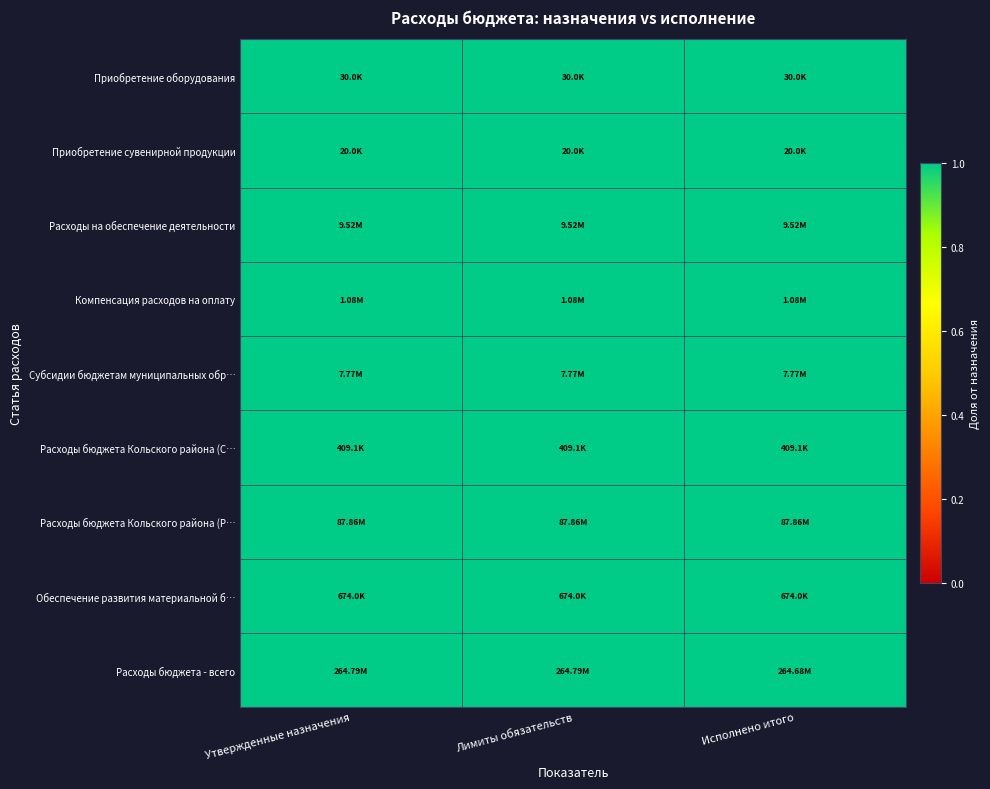

At which category is the sum across all series the highest?

Утвержденные назначения